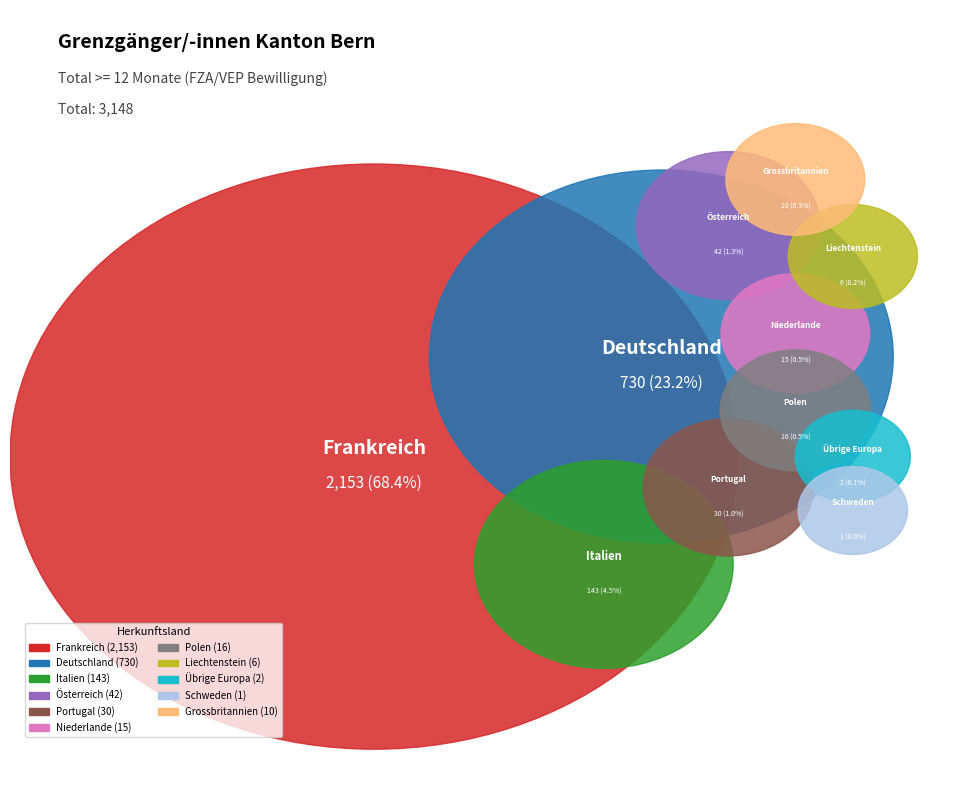

What percentage is the Österreich slice, to the nearest percent?

1%